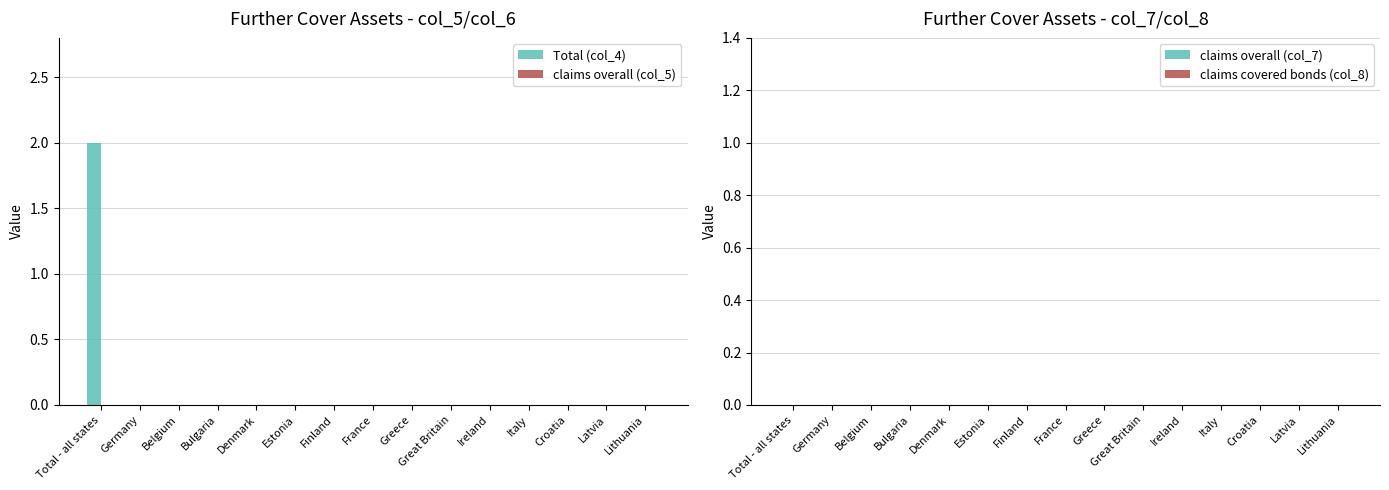

The value at Italy is 0. True or false?

True